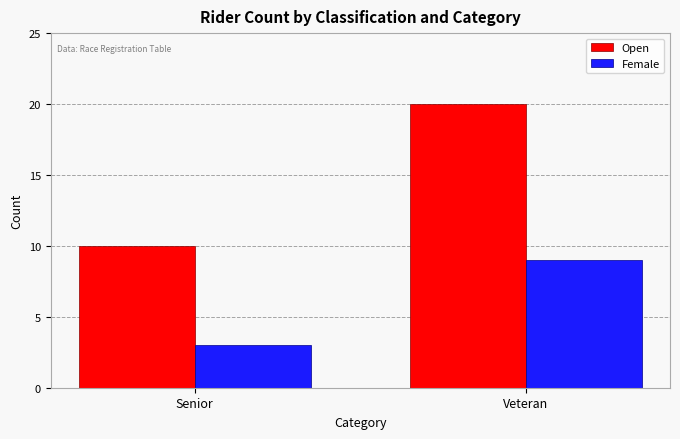

How many groups of bars are there?

2